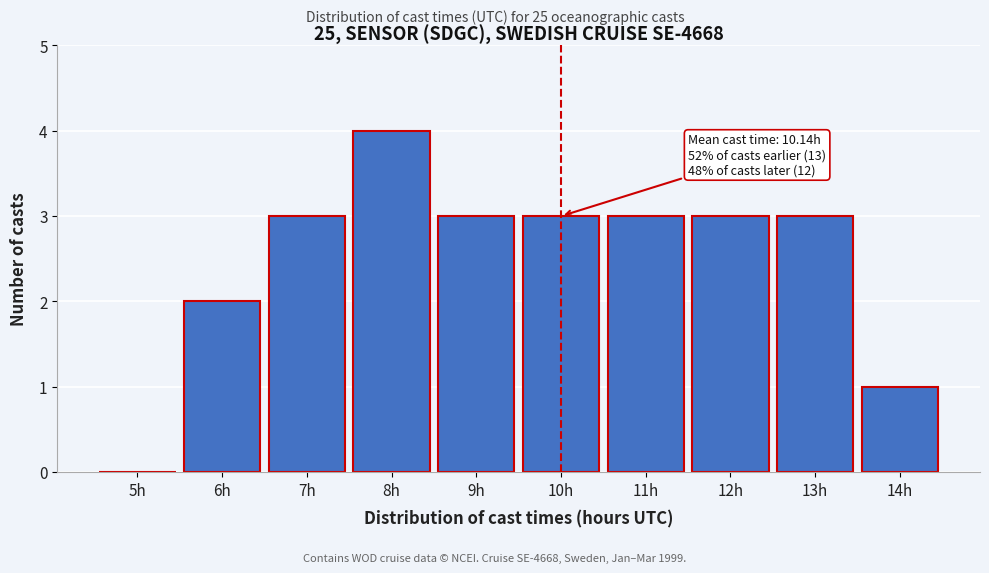

Reading left to right, transcribe all the data shown in this chart.

5h=0	6h=2	7h=3	8h=4	9h=3	10h=3	11h=3	12h=3	13h=3	14h=1